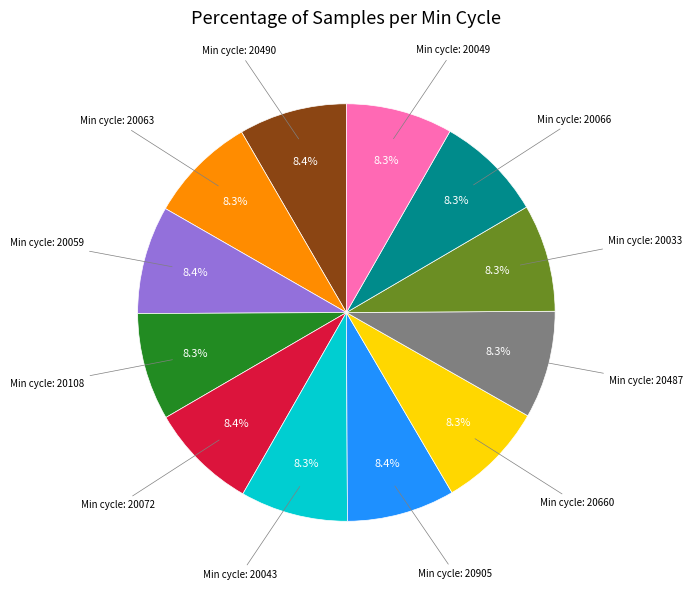

Is there any slice that represents more than half of the pie?

No